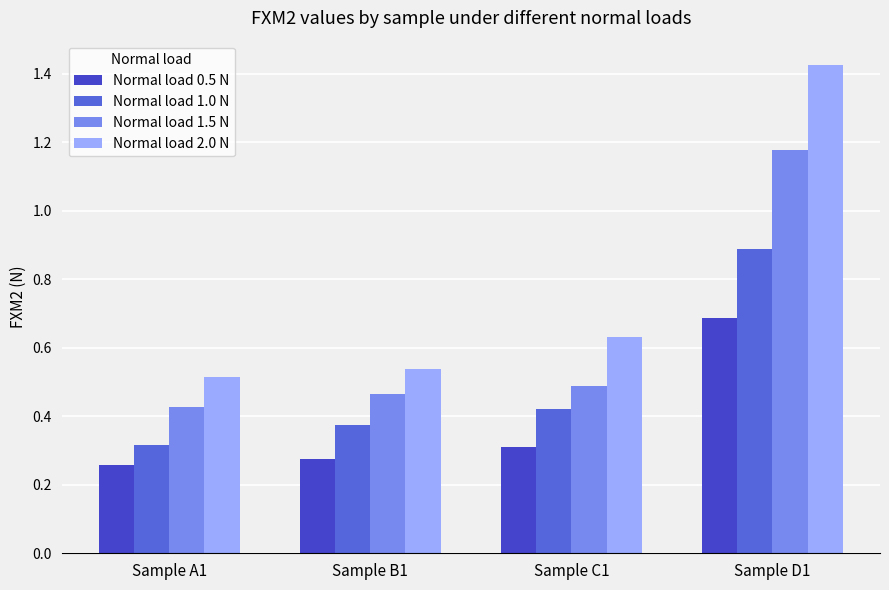

What is the label of the 2nd bar from the right?

Sample C1